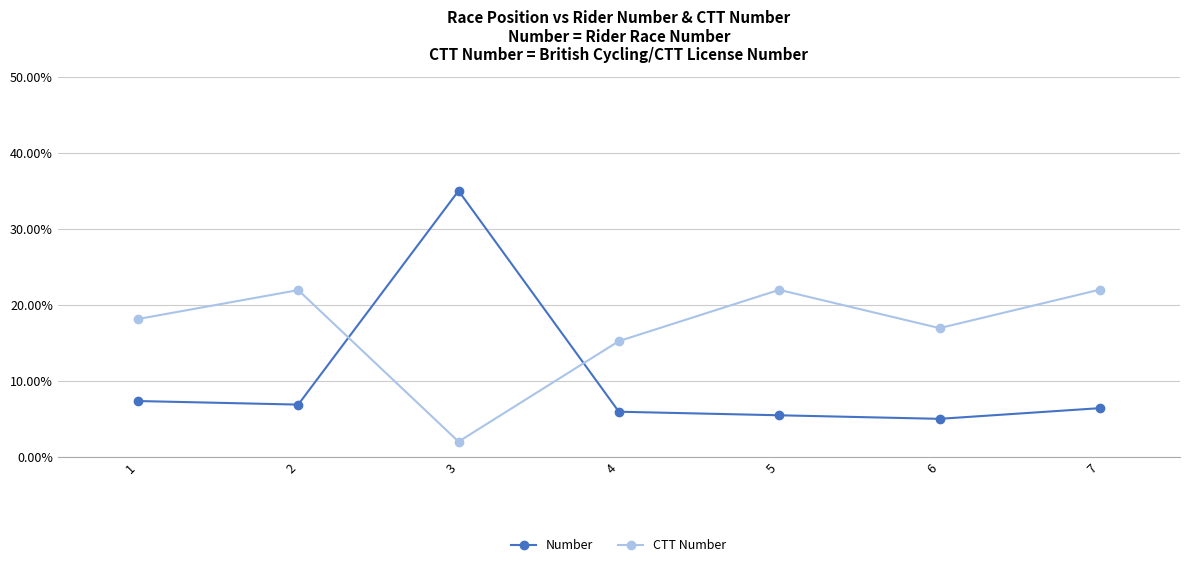

Is it true that Number equals 8.3 at 5?

False